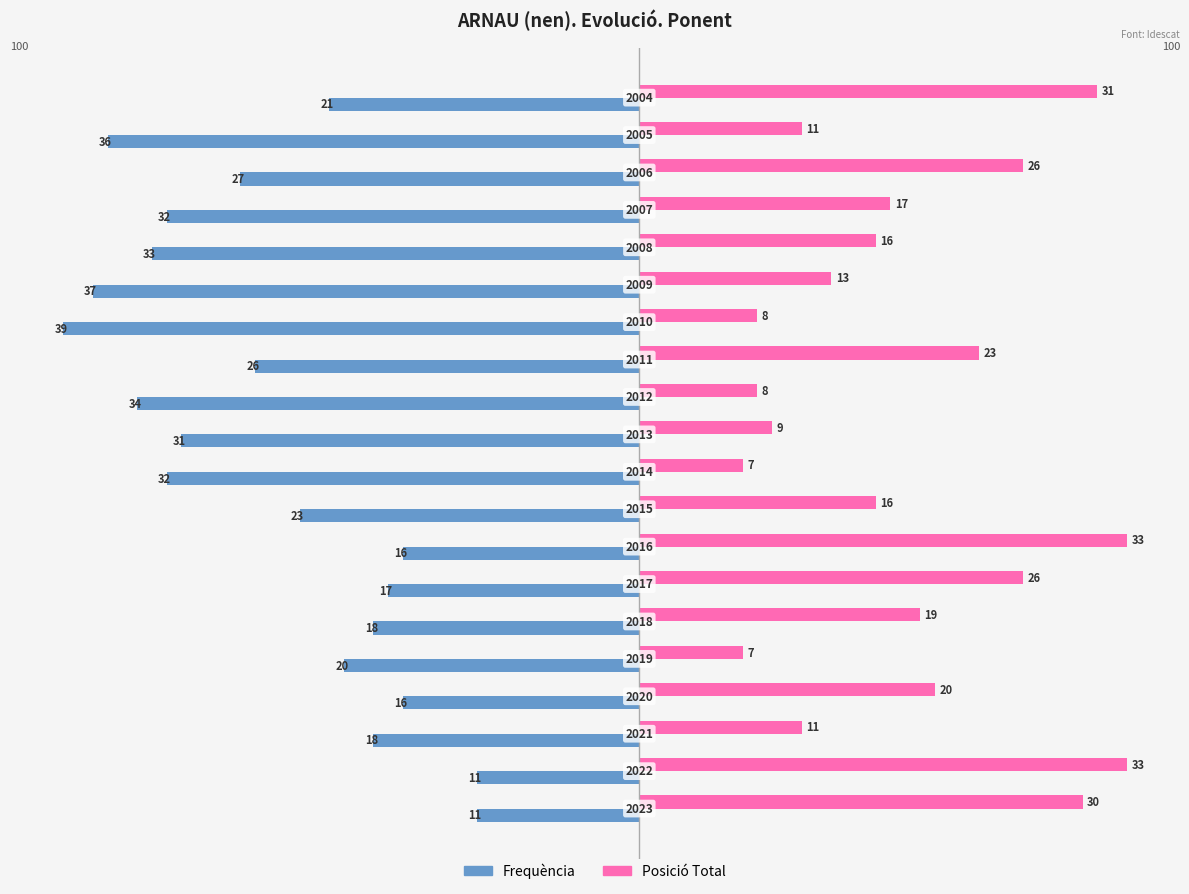

How many values in the Posició Total series exceed 17?

9